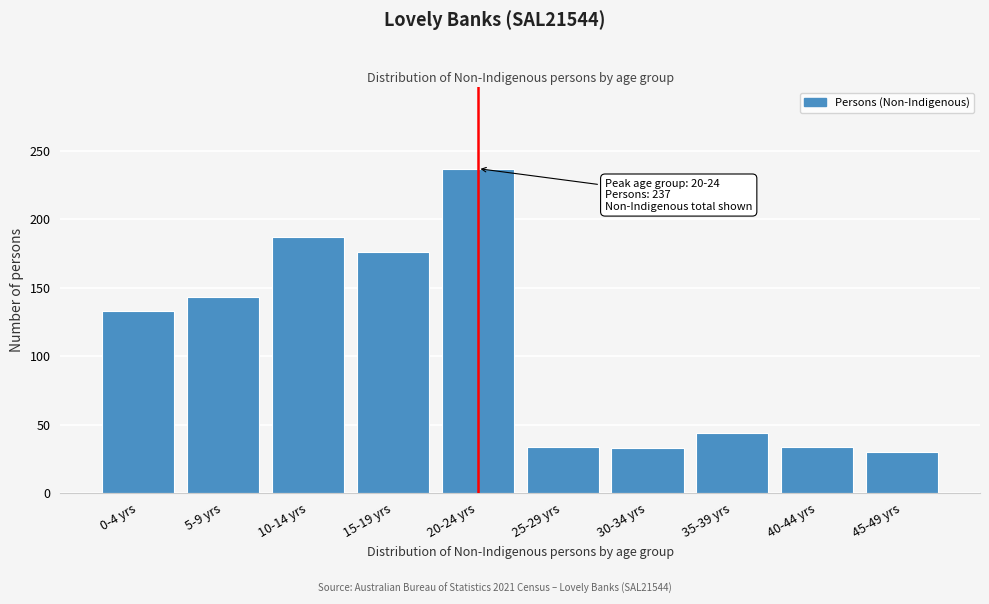

Read the value at 25-29 yrs, to the nearest 10.

30